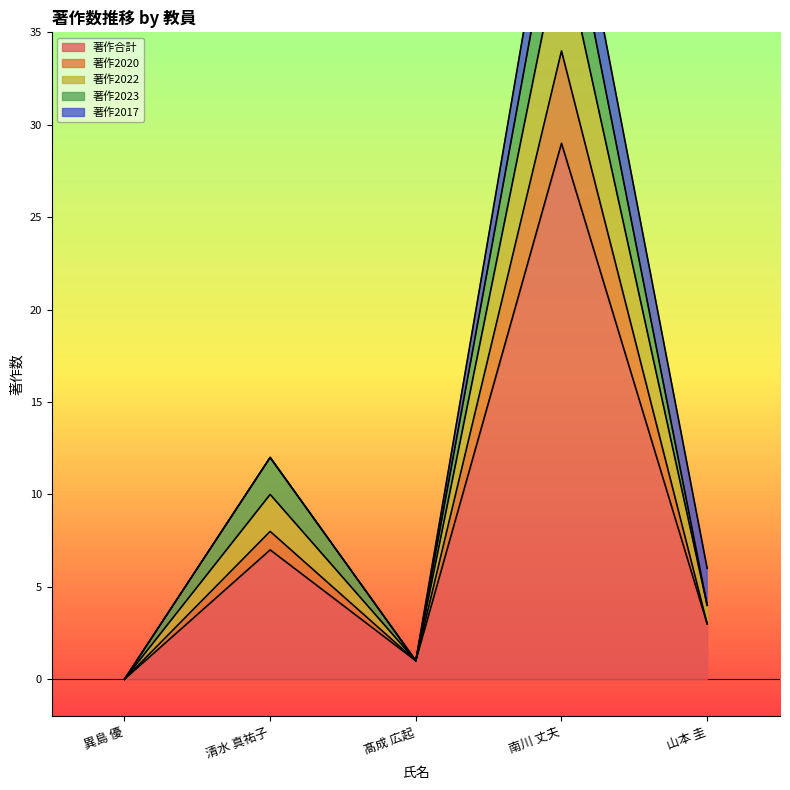

At which label does 著作2022 reach its minimum?

異島 優